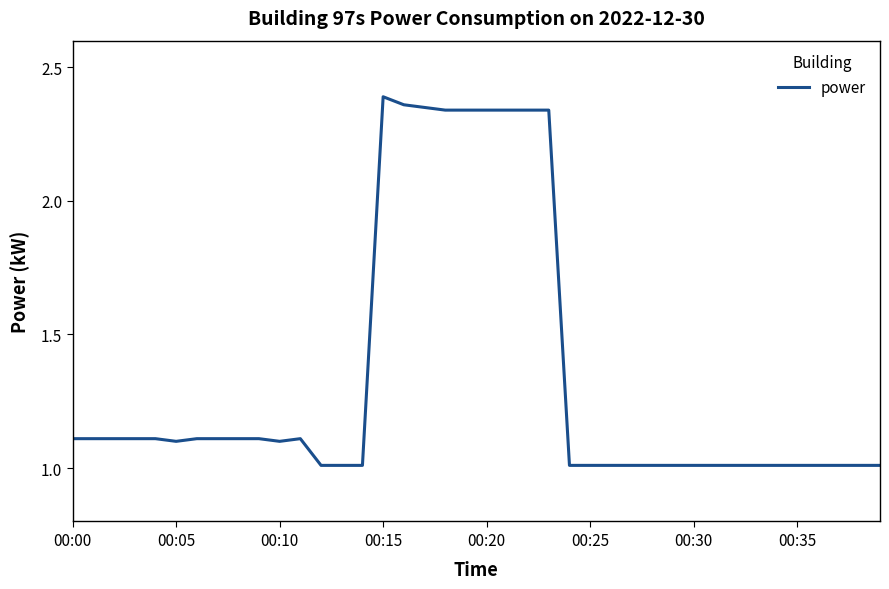

What is the difference between the maximum and minimum values?

1.4